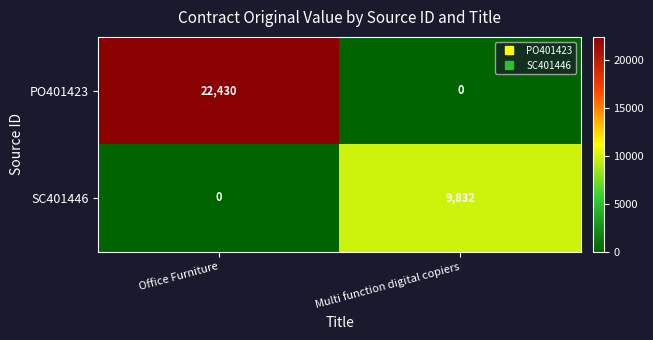

What is the difference between the SC401446 values at Multi function digital copiers and Office Furniture?

9832